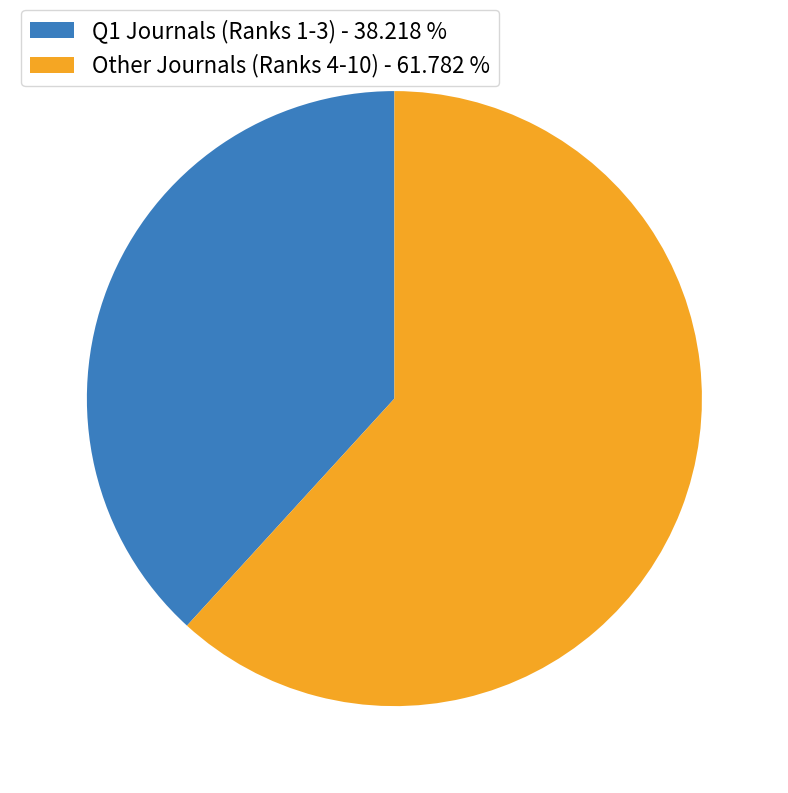

Which slice is the smallest?

Q1 Journals (Ranks 1-3) - 38.218 %